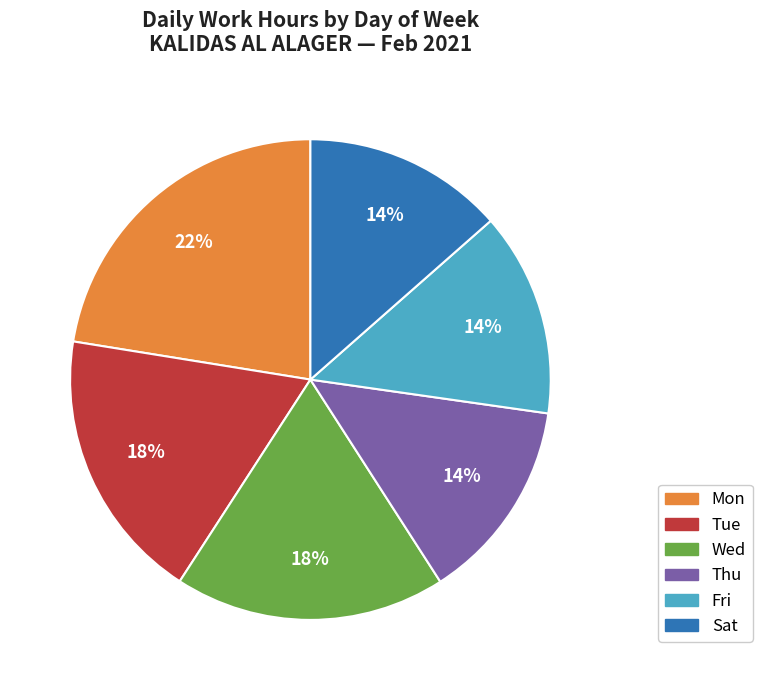

Is the sum of Tue and Fri greater than half?

No